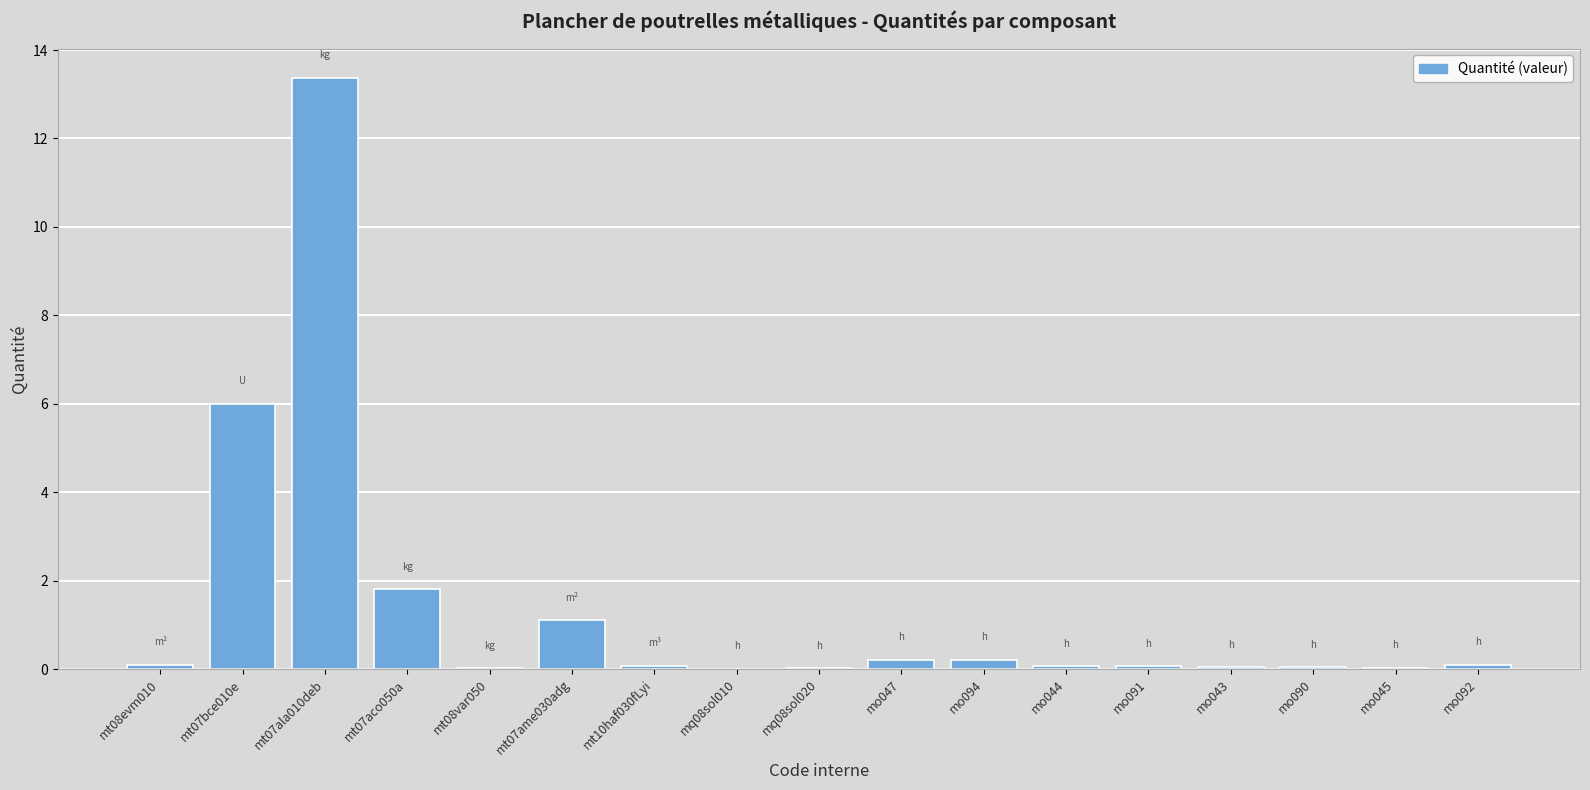

Are the bars horizontal?

No